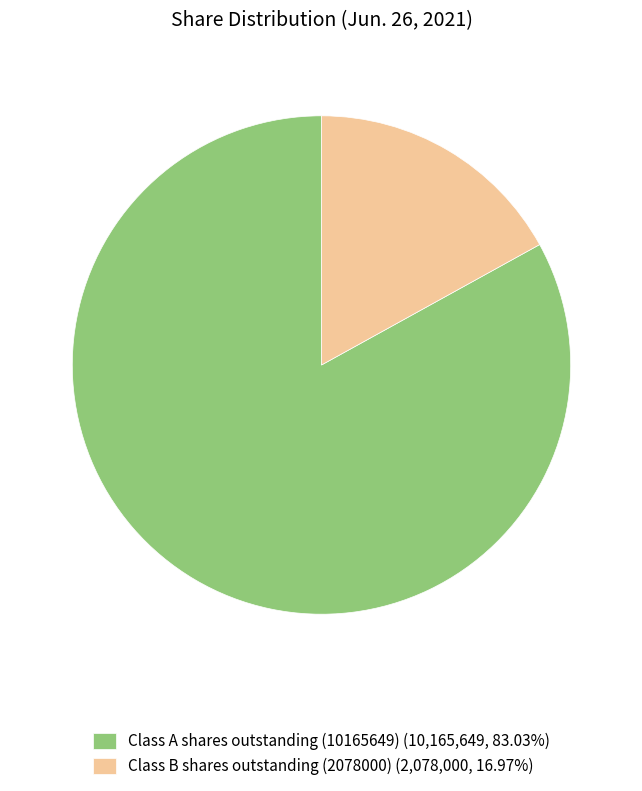

How many segments does this pie chart have?

2